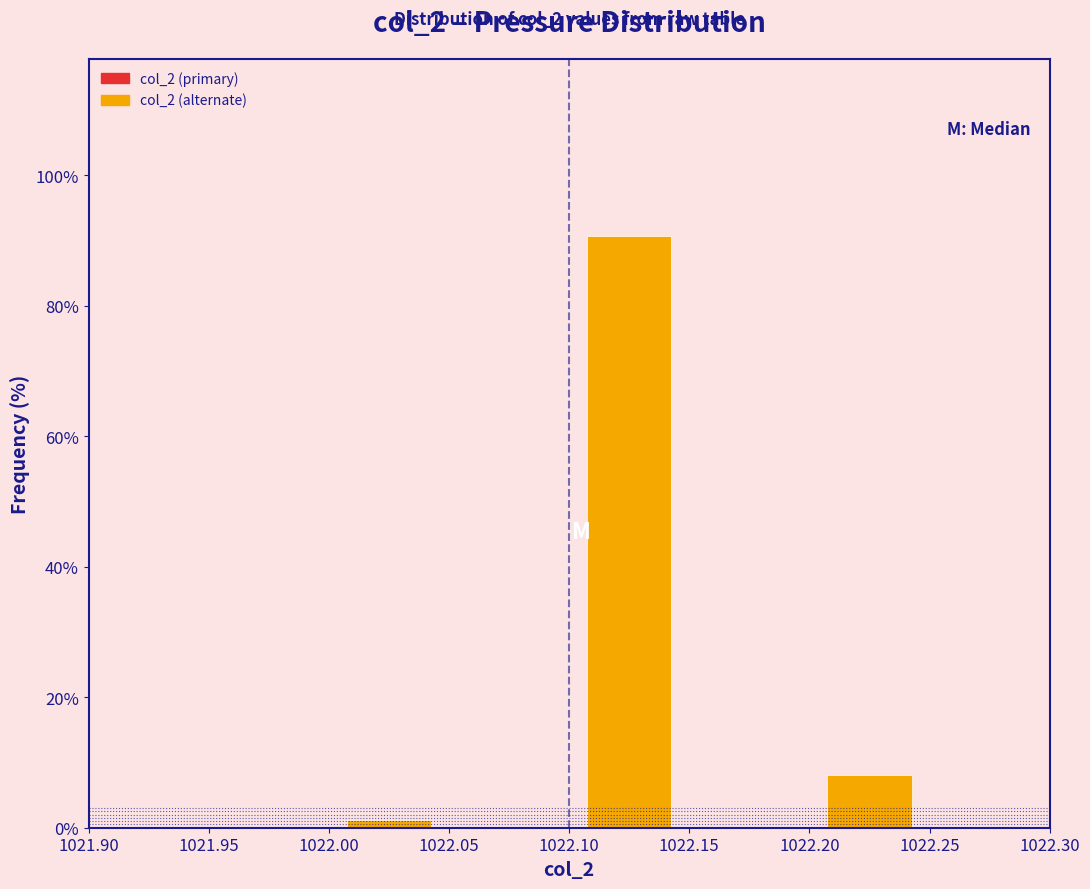

Which range on the x-axis has the tallest bar?

1022.10 to 1022.15